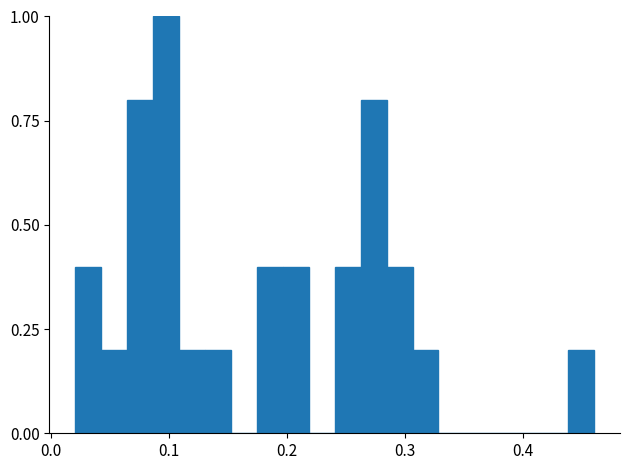

Around what value on the x-axis is the tallest bar? Give the approximate position of its centre, as read against the axis.

0.10